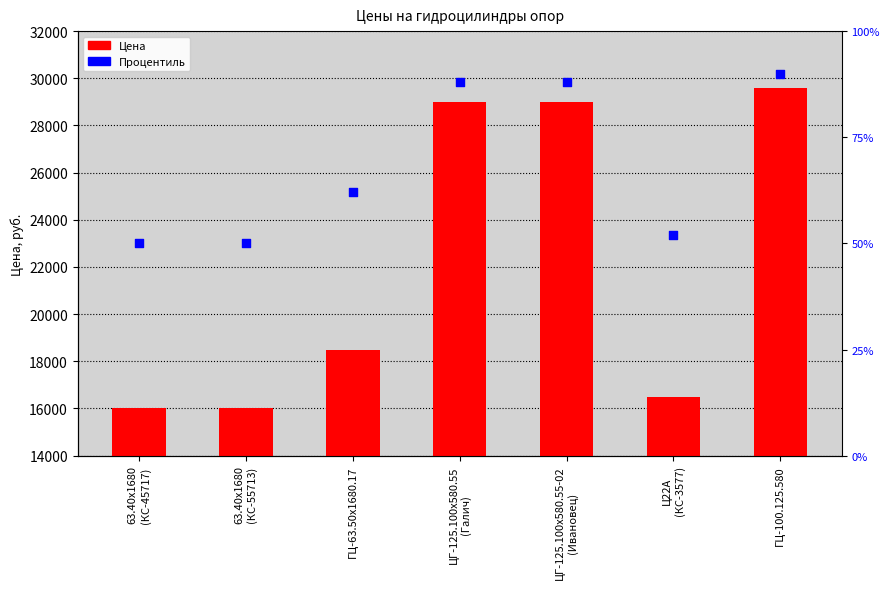

What are all the series names shown in the legend?

Цена, Процентиль